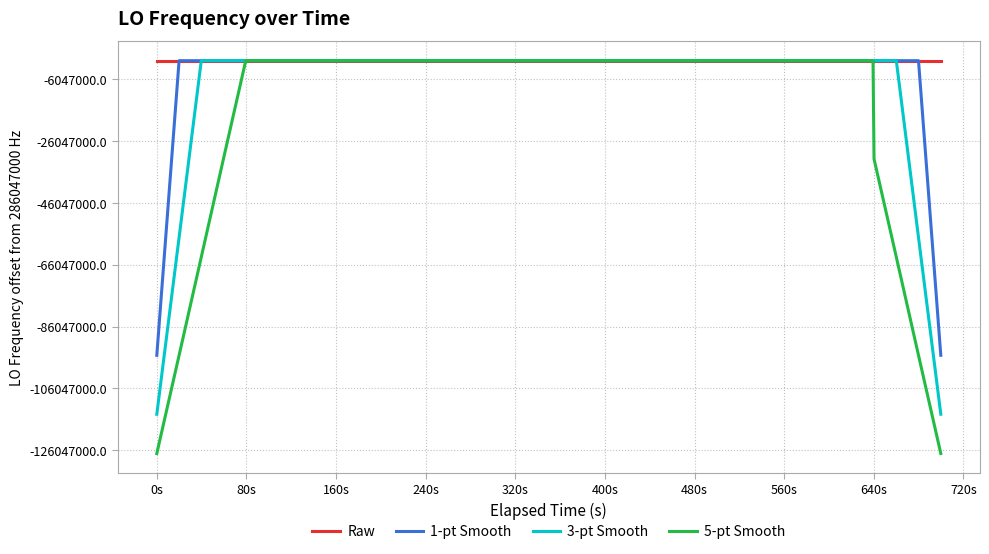

Is this an area chart (filled region under the line)?

No